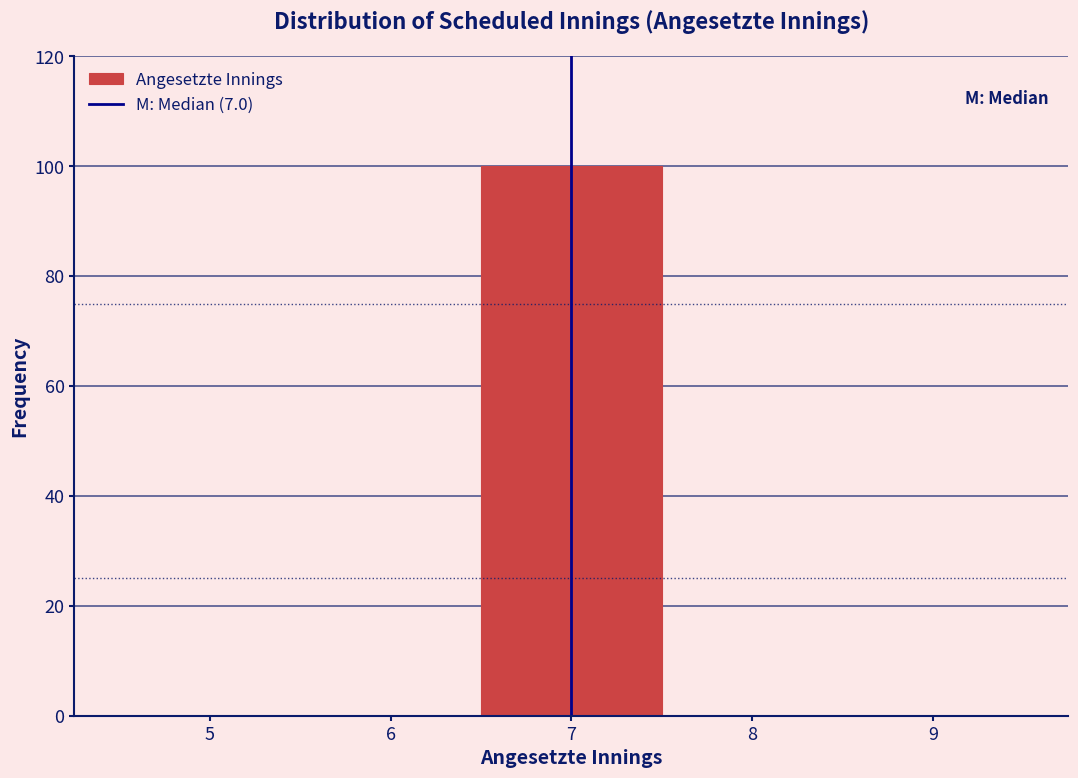

Reading left to right, transcribe this chart: for each bar, give the range it covers on the x-axis and its height. The values are not printed on the chart, so give them approximately, as read against the axis.

4.5 to 5.5: 0
5.5 to 6.5: 0
6.5 to 7.5: 100
7.5 to 8.5: 0
8.5 to 9.5: 0